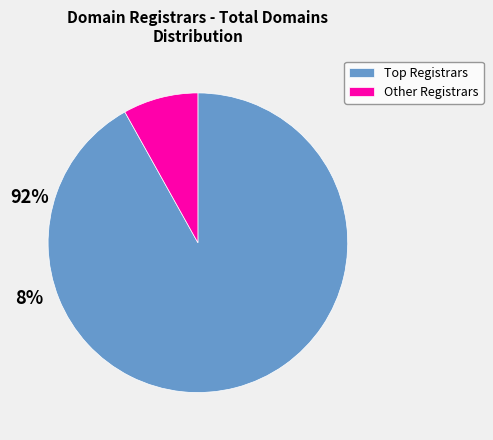

Which slice is the smallest?

Other Registrars